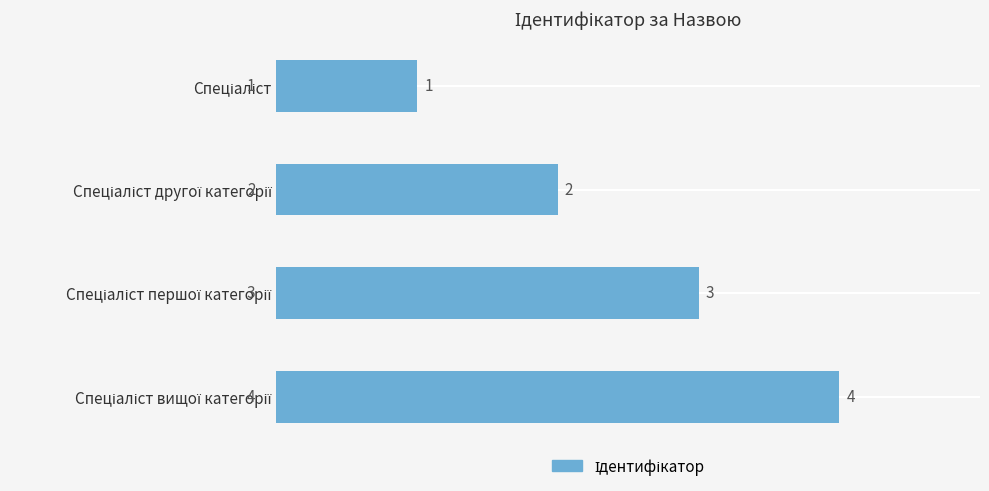

What is the difference between the maximum and minimum values?

3